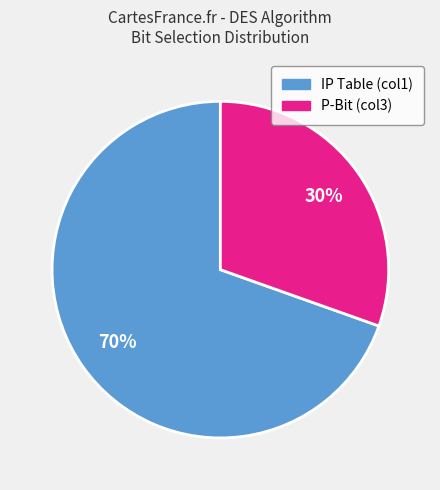

Is there any slice that represents more than half of the pie?

Yes